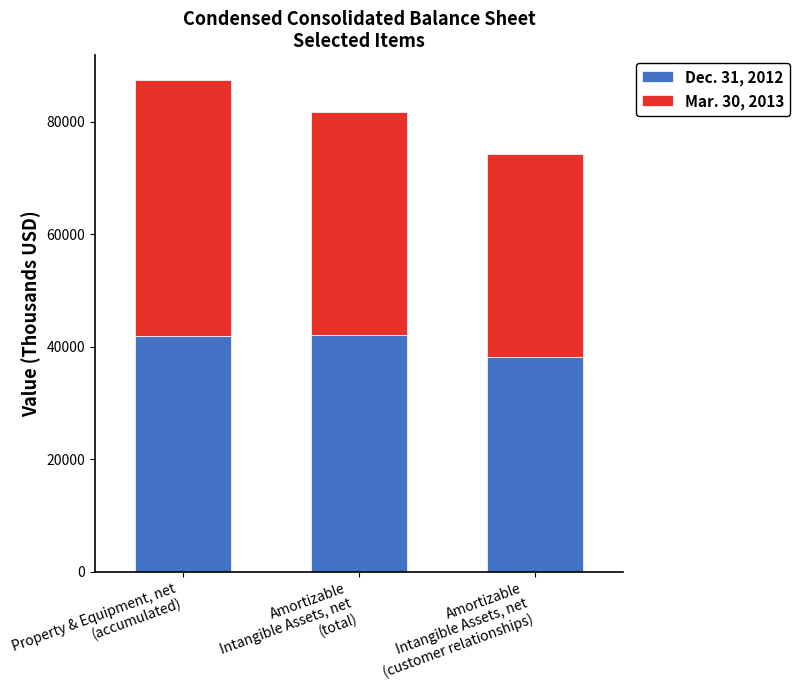

What is the maximum value for Dec. 31, 2012?

42013